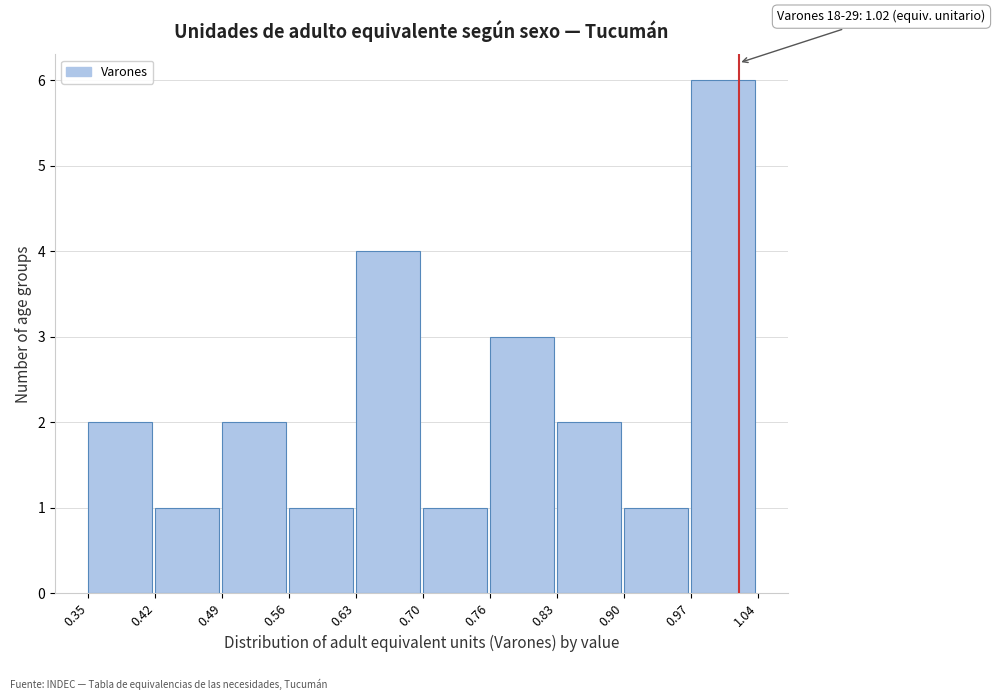

Which range on the x-axis has the tallest bar?

0.97 to 1.04